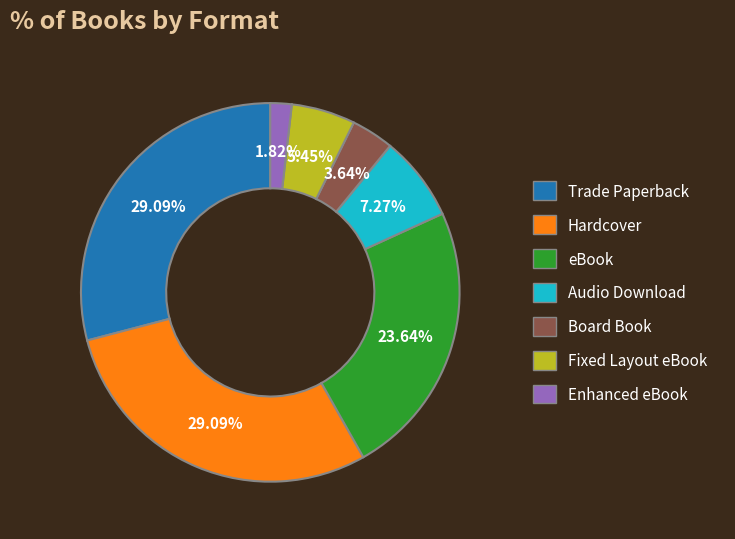

What is the total percentage of Hardcover and Fixed Layout eBook?

34.5%